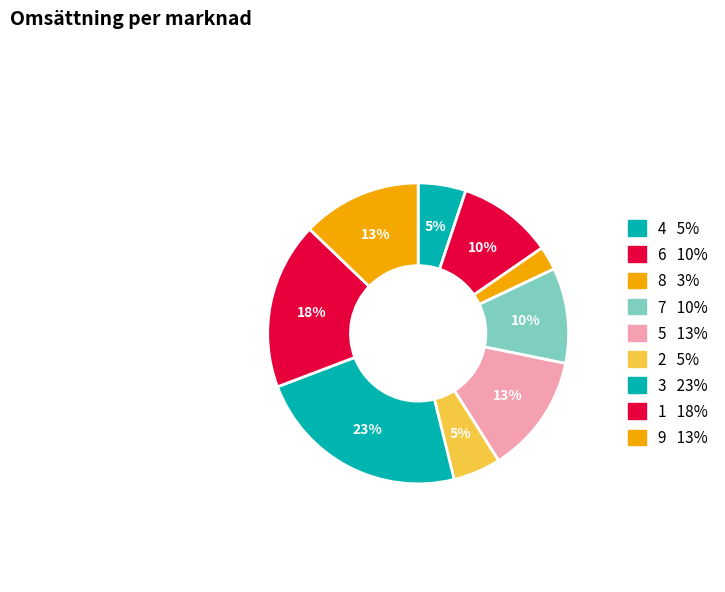

What is the smallest slice in the pie chart?

8